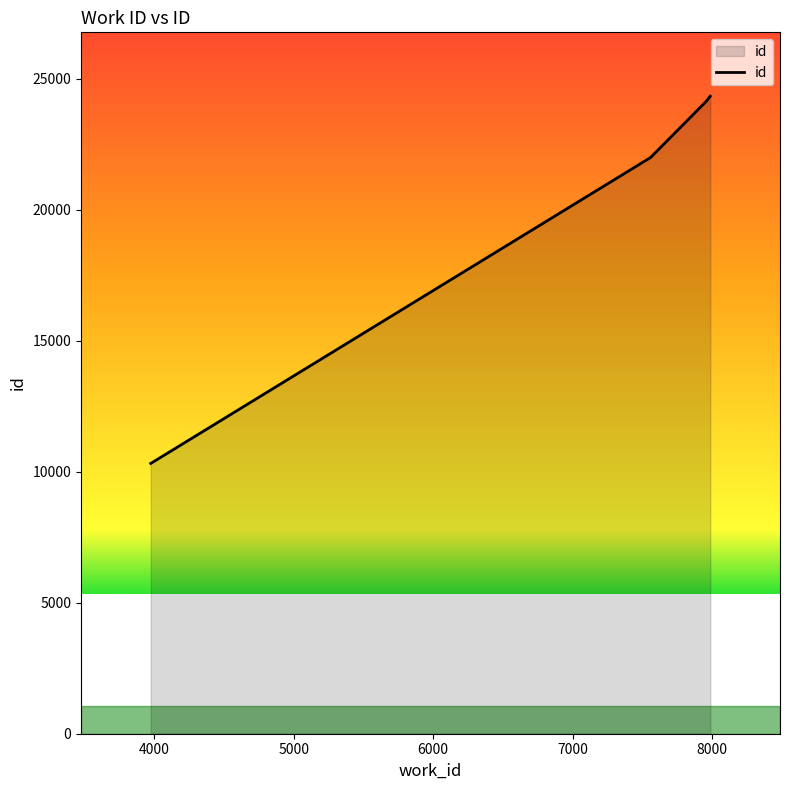

True or false: the data has more than 2 interior local peaks.

False